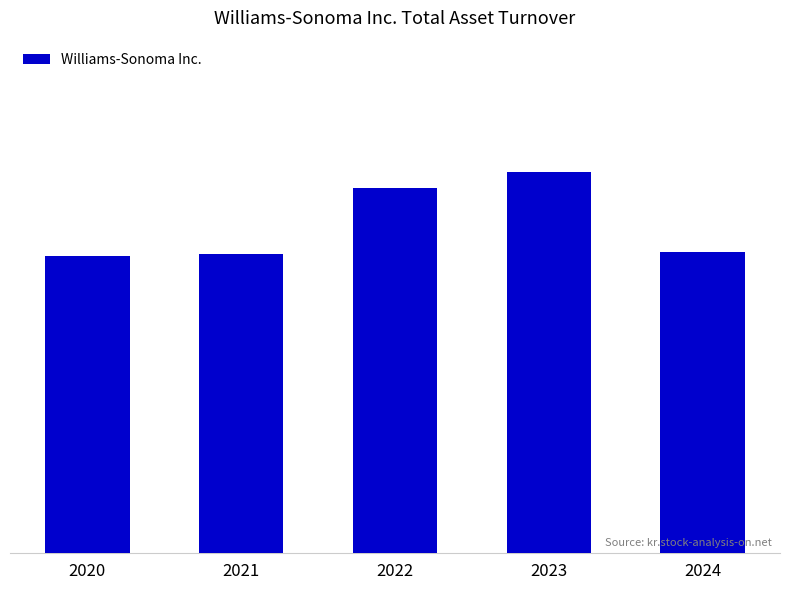

Does the chart contain any negative values?

No